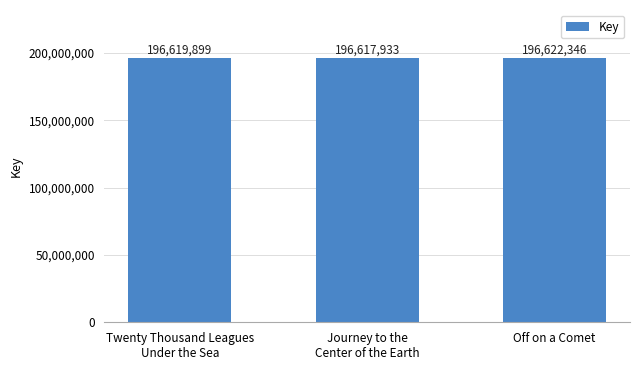

Count the values in the range 196617933 to 196622346.

3